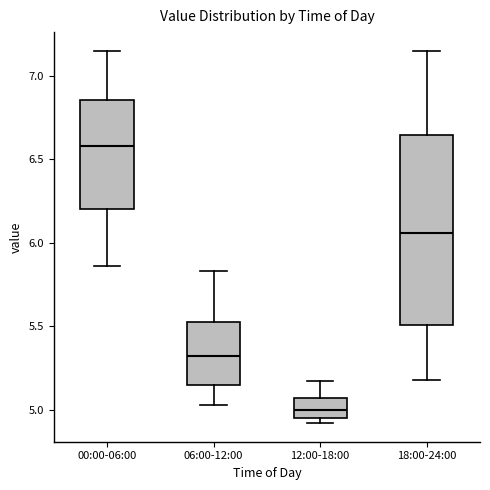

Where does the upper whisker of the box for 12:00-18:00 end on the y-axis? The values are not printed on the chart, so give them approximately, as read against the axis.

5.15